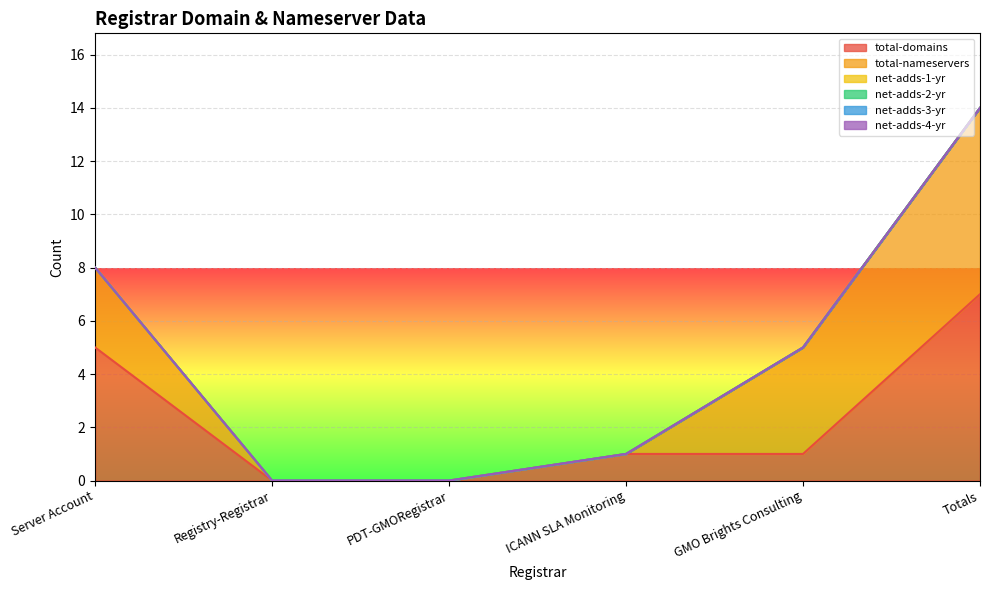

How many data points does each series have?

6